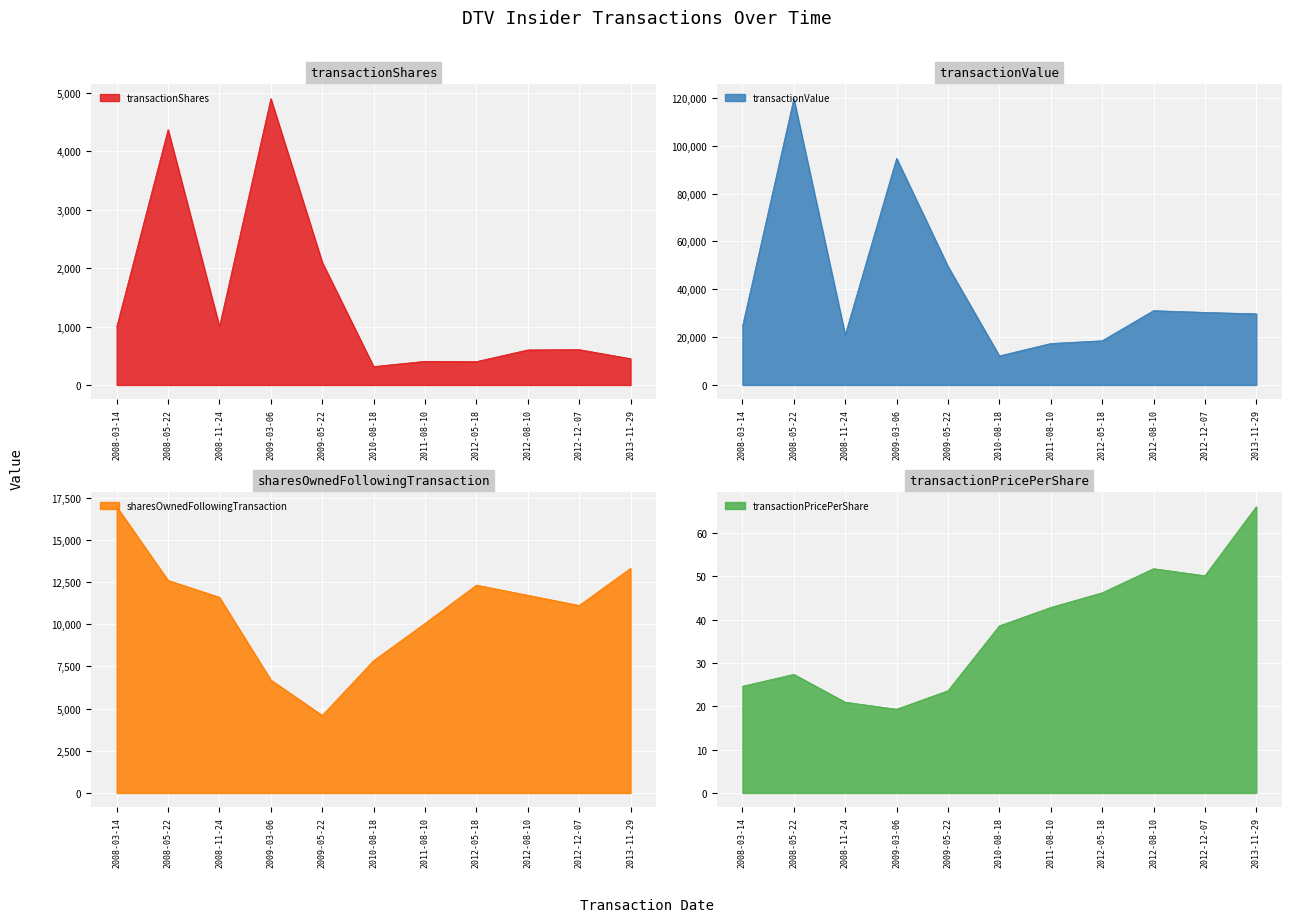

The value of transactionShares at 2009-03-06 is 4900. True or false?

True